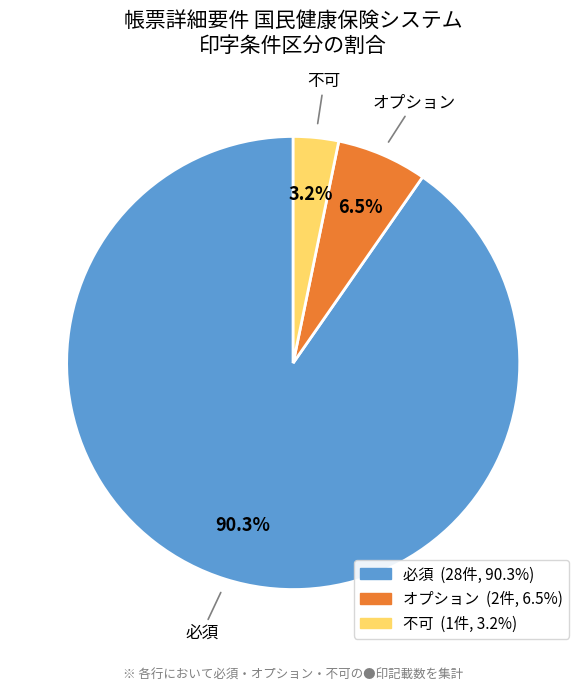

What is the total percentage of オプション and 不可?

9.7%